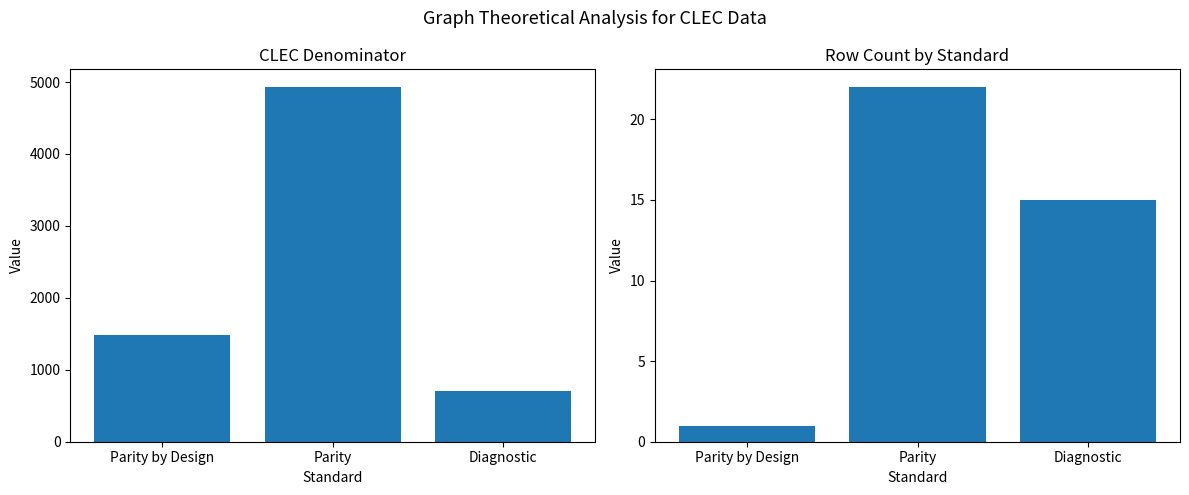

Count the number of categories in the chart.

3